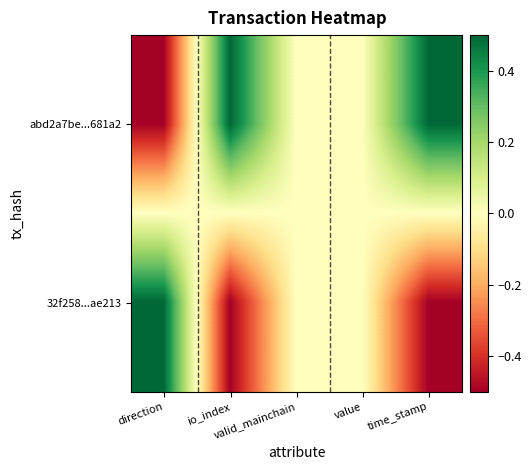

At which category is the sum across all series the highest?

direction